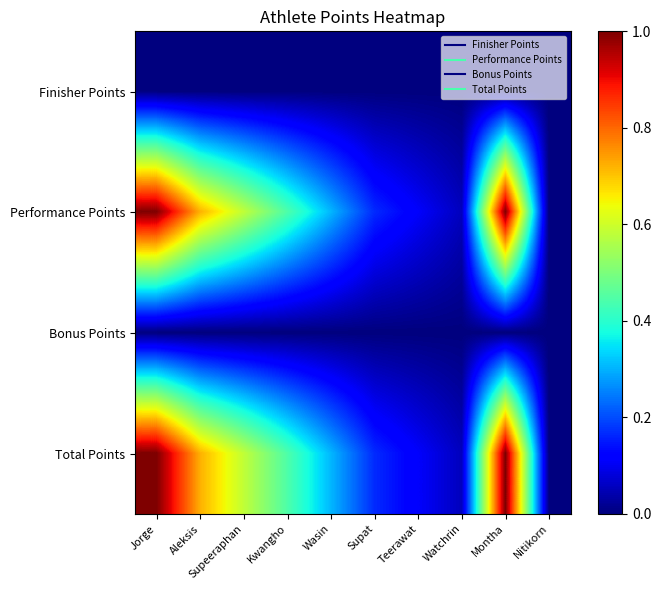

What is the difference between the highest and lowest values at Supeeraphan?

0.6